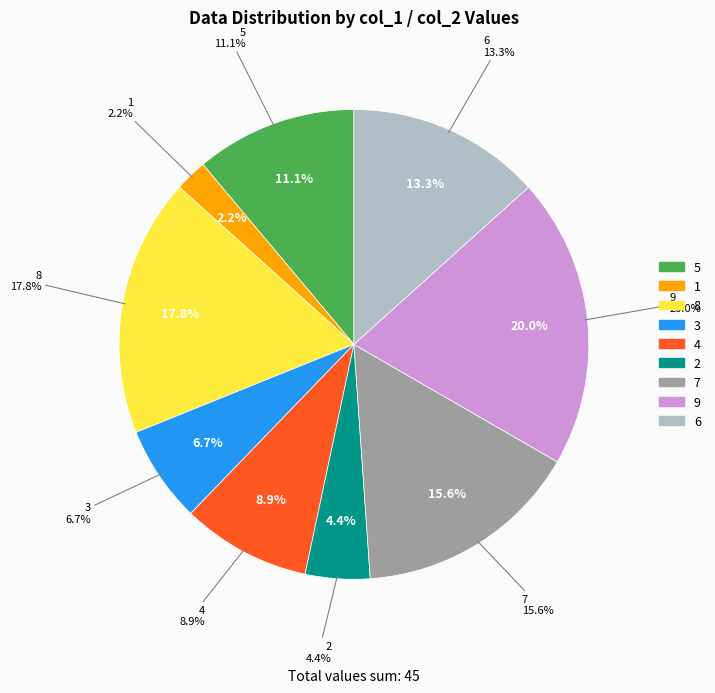

To the nearest percent, what portion does 8 represent?

18%